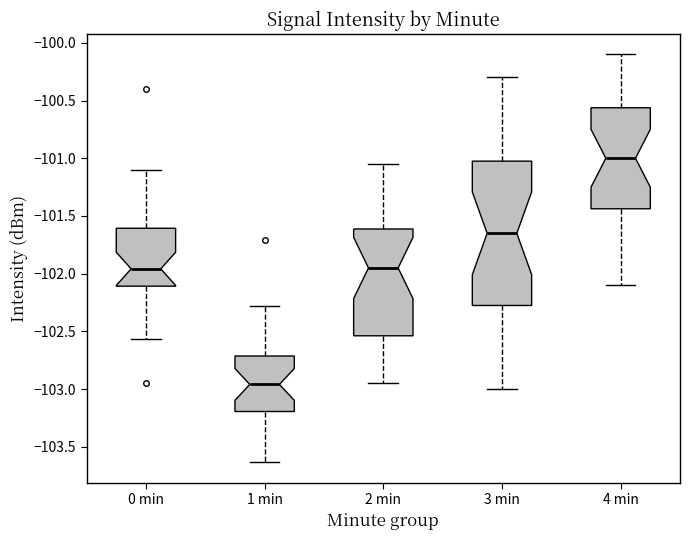

Comparing the boxes themselves (not the whiskers), which one is the tallest?

3 min